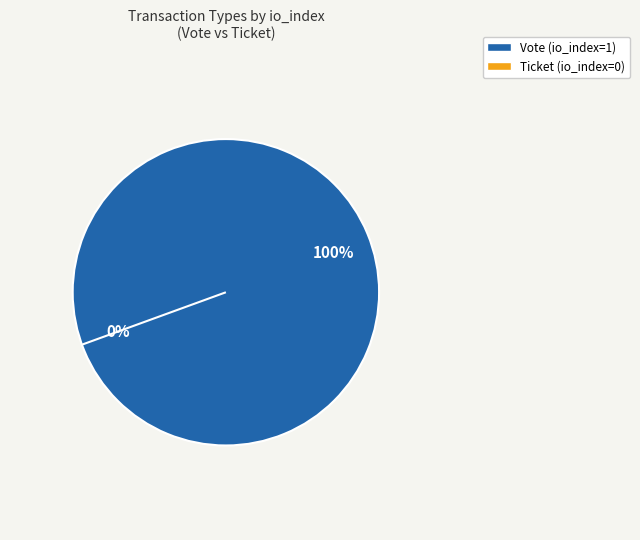

Is it true that Ticket is 0% of the pie?

True